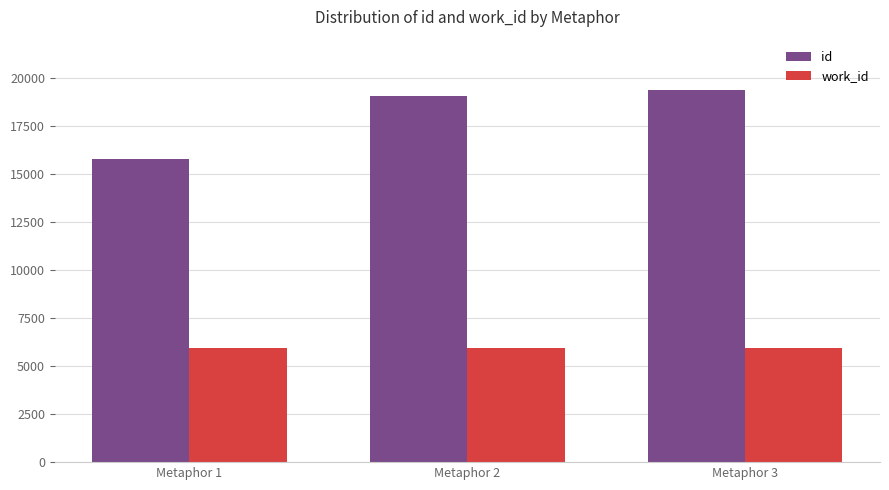

Count the number of data series in this chart.

2